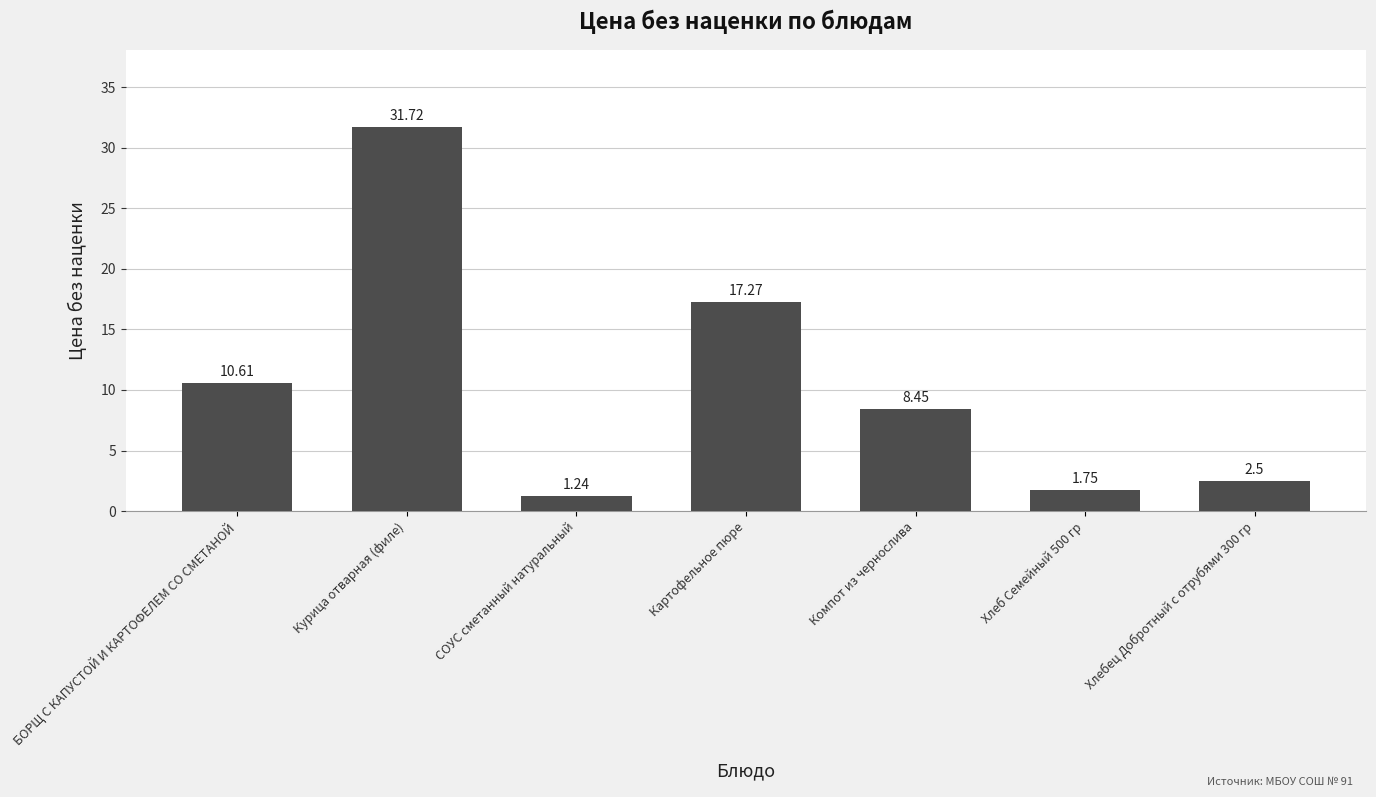

Are the bars grouped side by side (vs. stacked)?

No